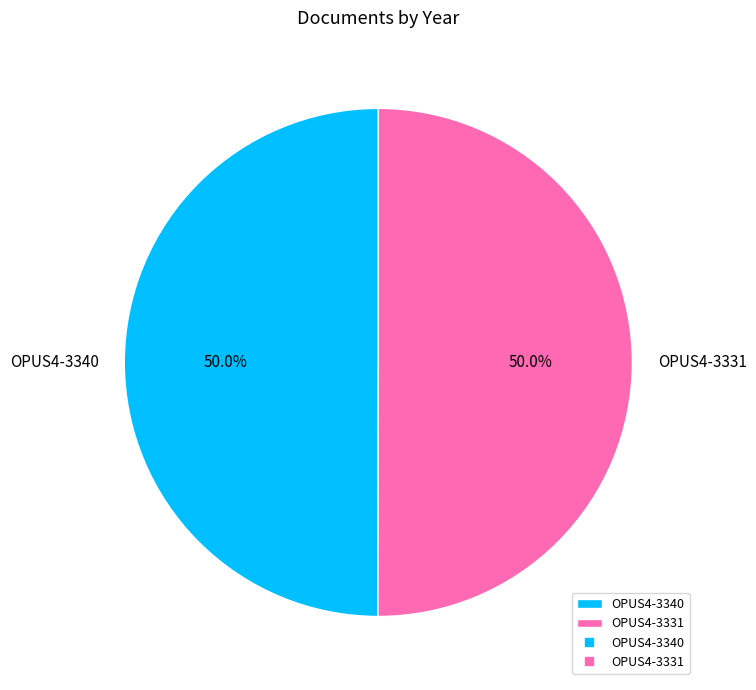

To the nearest percent, what portion does OPUS4-3331 represent?

50%